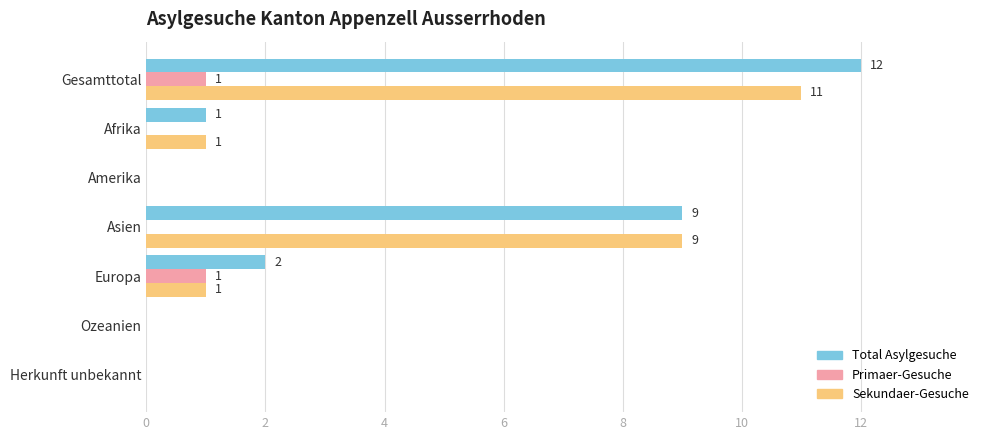

Is it true that Sekundaer-Gesuche equals 1 at Europa?

True